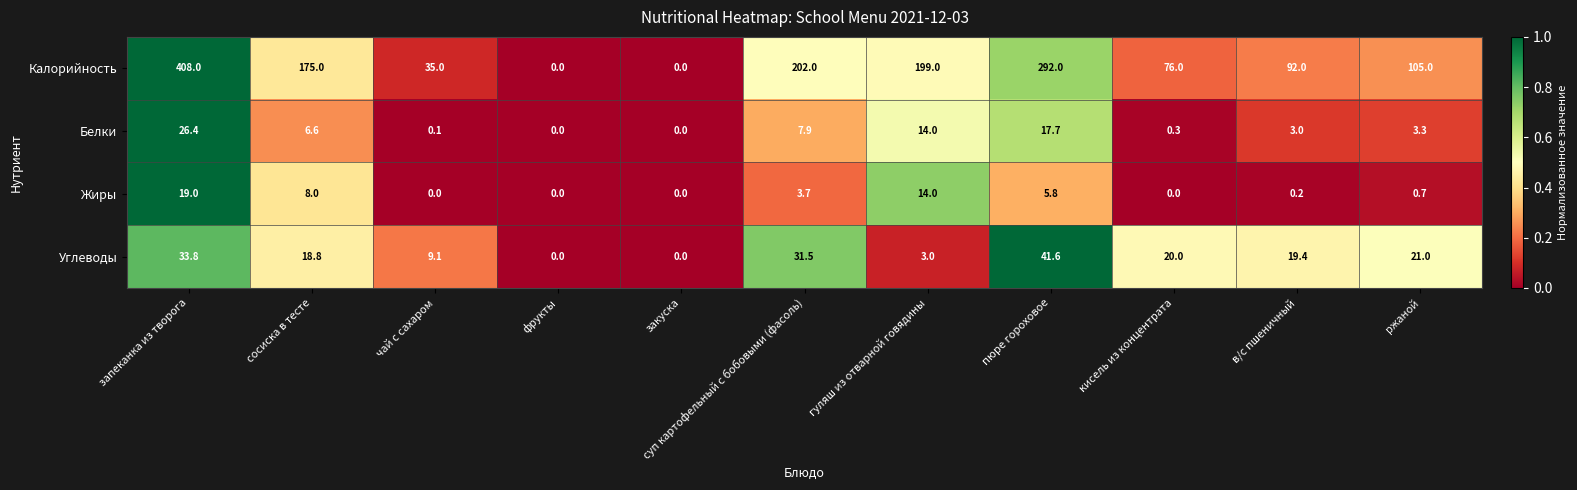

What is the difference between the maximum and minimum values in the Жиры series?

19.0